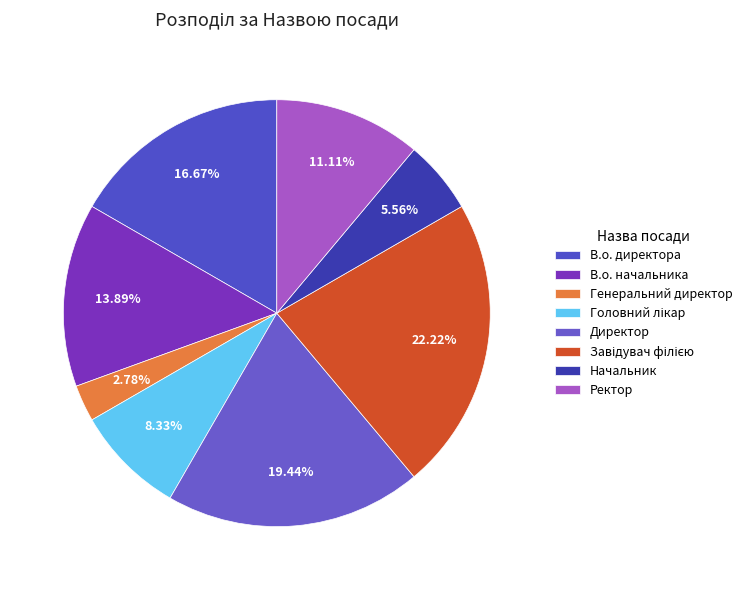

To the nearest percent, what is the combined percentage of Головний лікар and Ректор?

19%